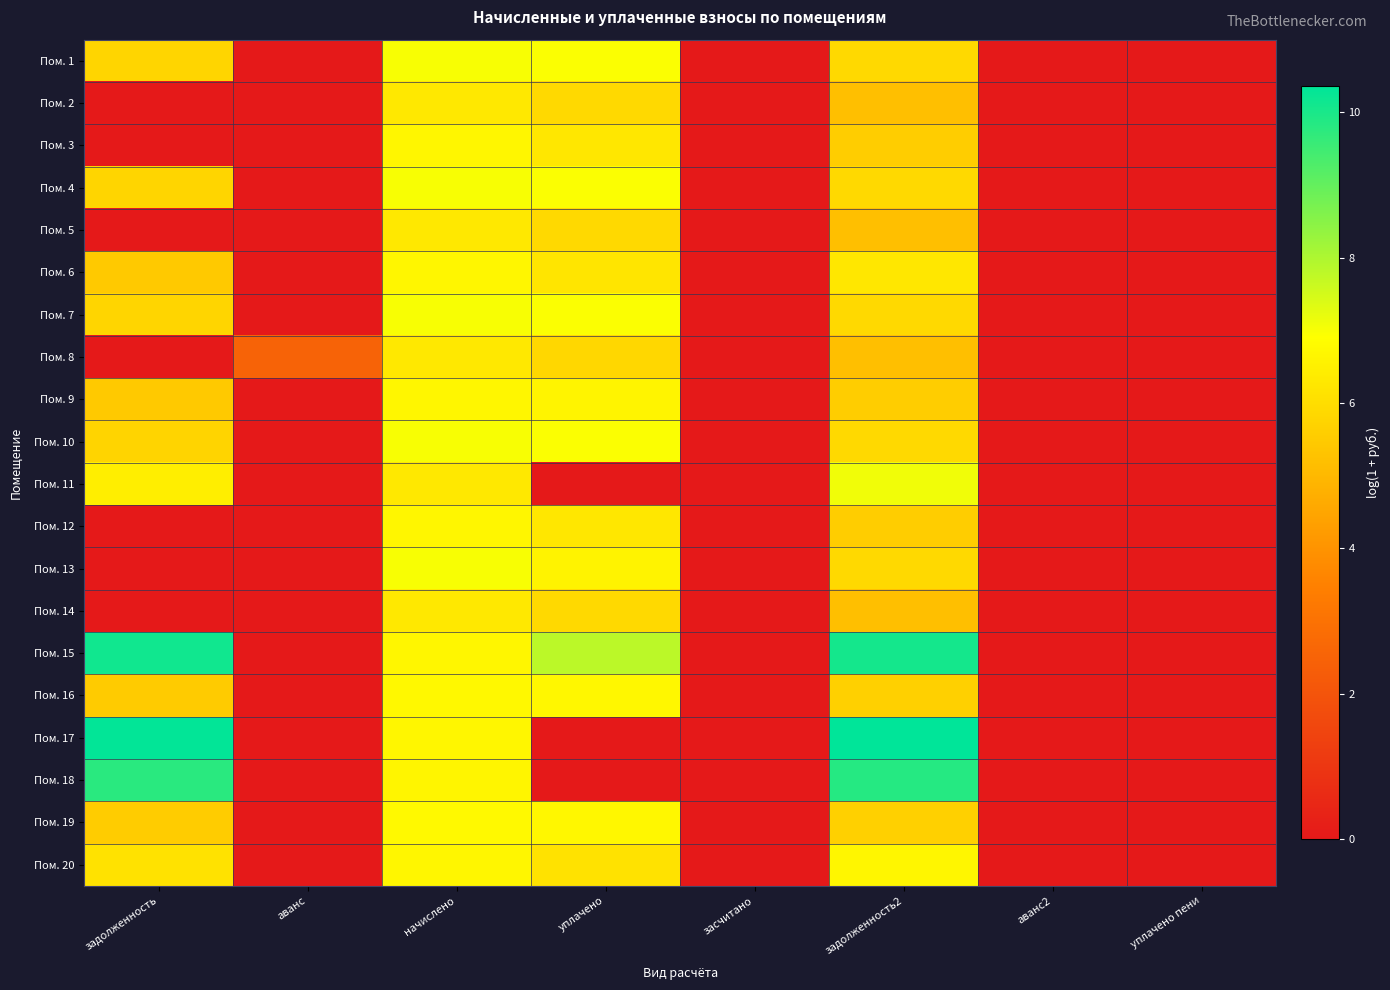

Count the number of categories in the chart.

8